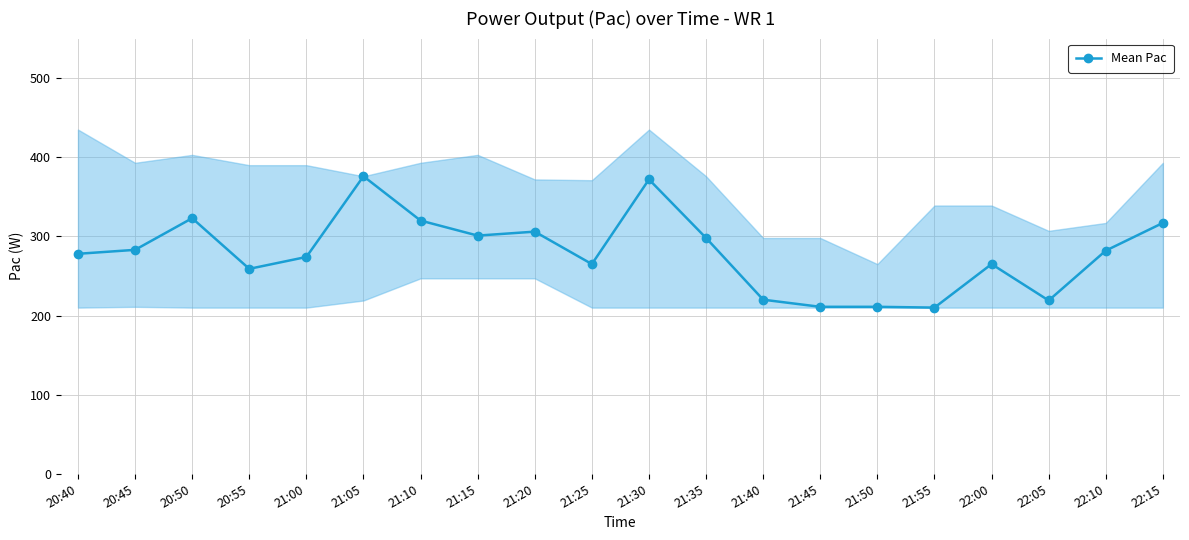

What is the sum of the values at 21:50 and 21:20?

517